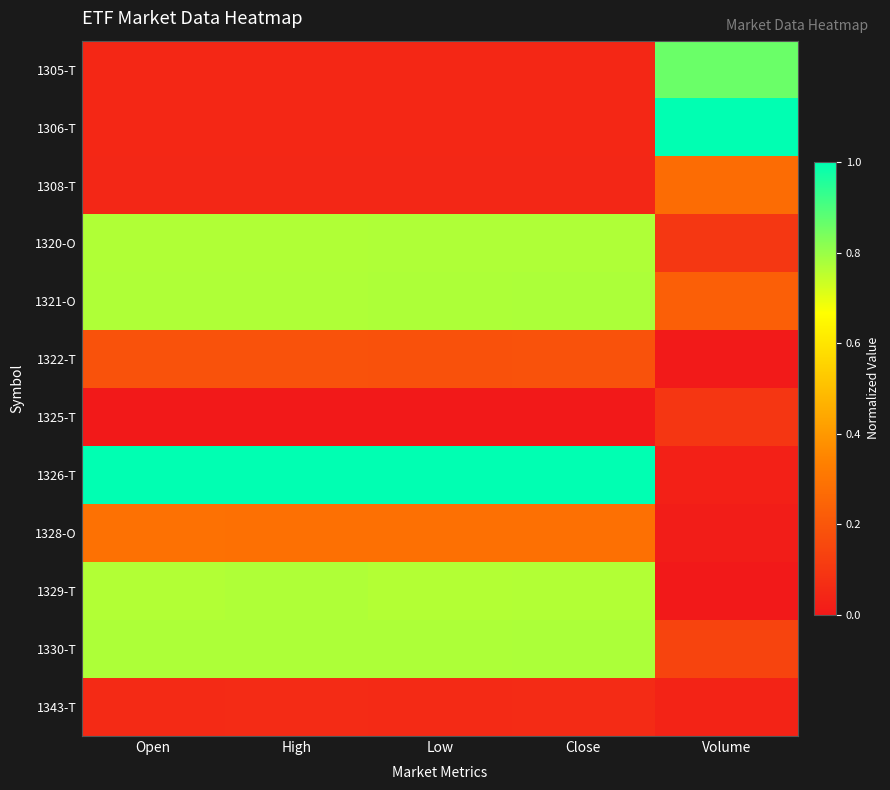

Rank the series at Close from highest to lowest value.

1326-T, 1330-T, 1321-O, 1320-O, 1329-T, 1328-O, 1322-T, 1343-T, 1305-T, 1306-T, 1308-T, 1325-T